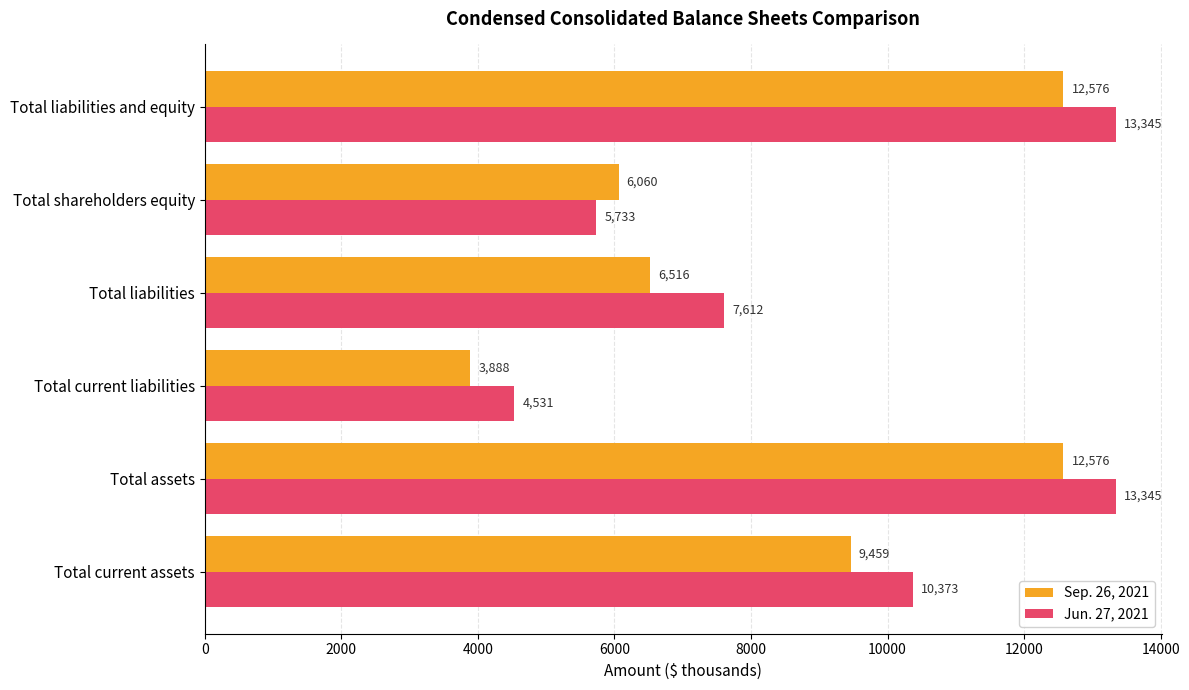

True or false: Jun. 27, 2021 has a value of 13345 at Total liabilities and equity.

True